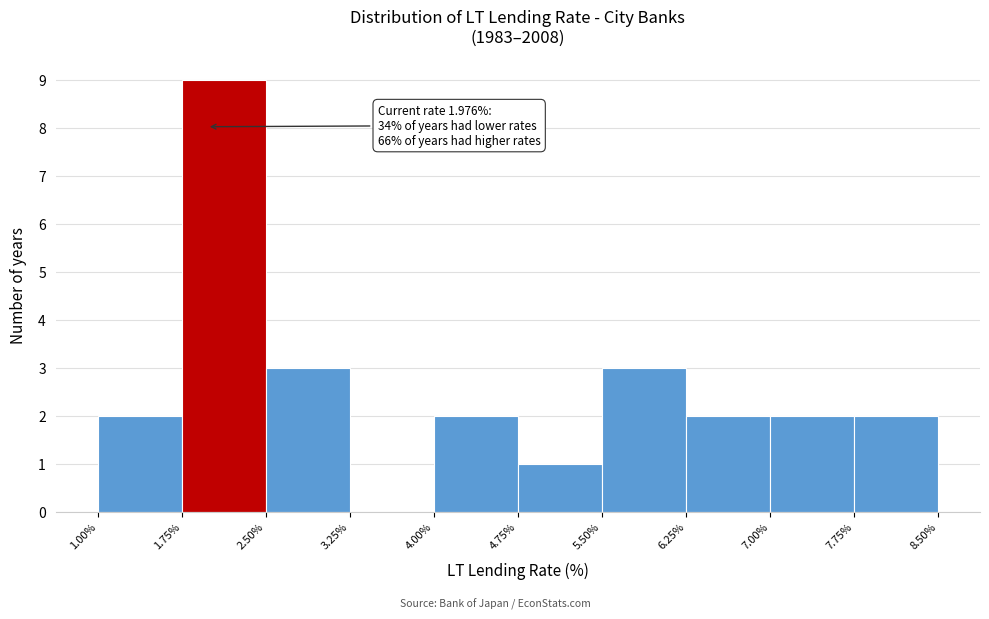

Over which range of the x-axis is the bar tallest?

1.75% to 2.50%